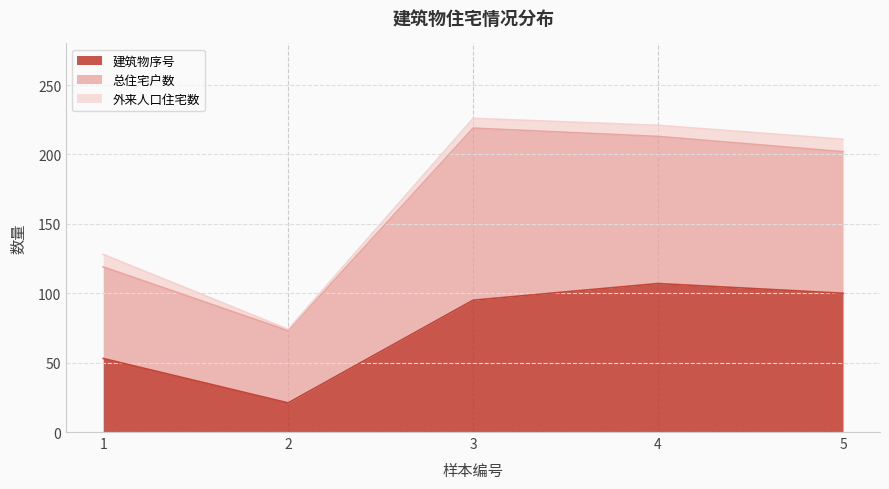

The value of 建筑物序号 at 1 is 53. True or false?

True